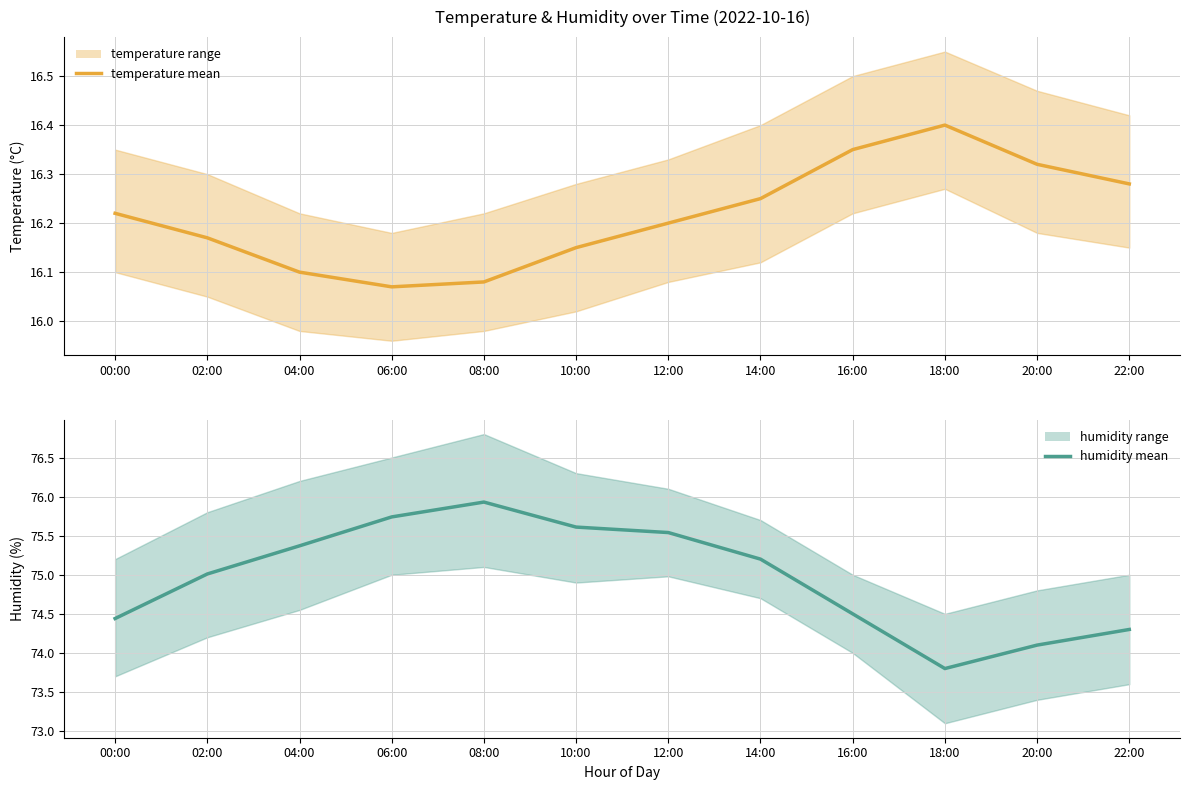

List the series in order of their overall mean, lowest first.

temperature, humidity